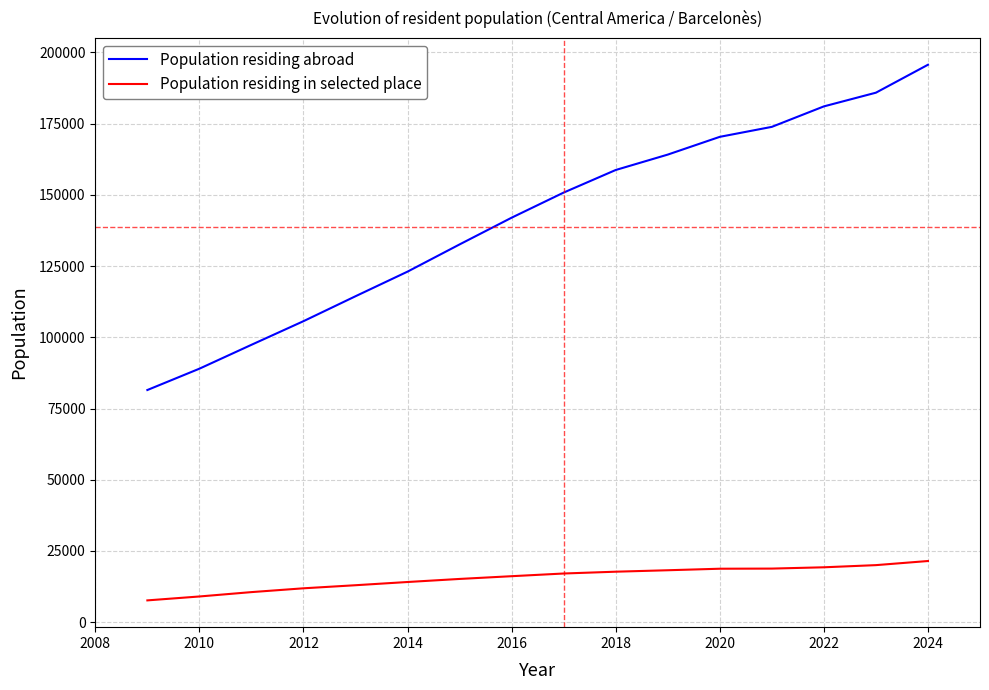

True or false: Population residing in selected place and Population residing abroad cross at least once.

False